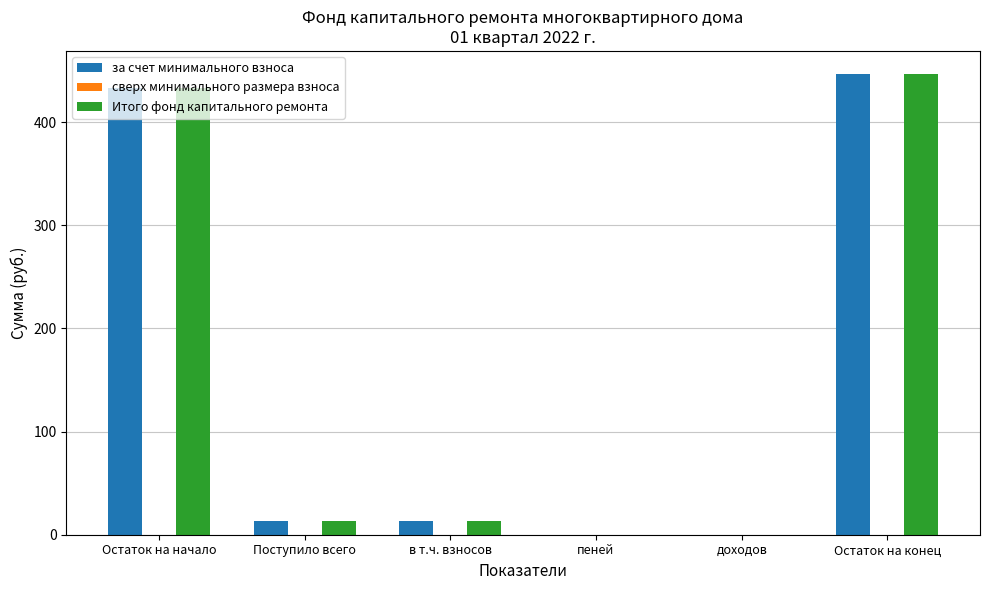

Are the bars grouped side by side (vs. stacked)?

Yes